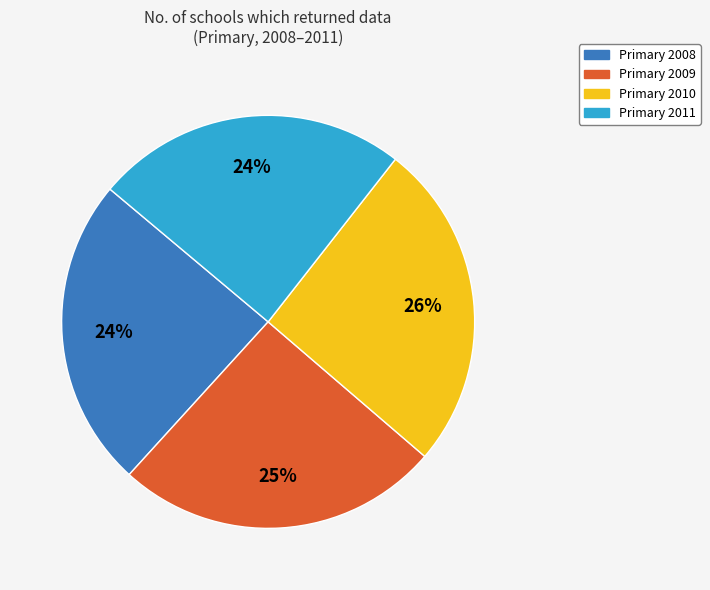

Combined, do Primary 2010 and Primary 2009 account for over 50%?

Yes